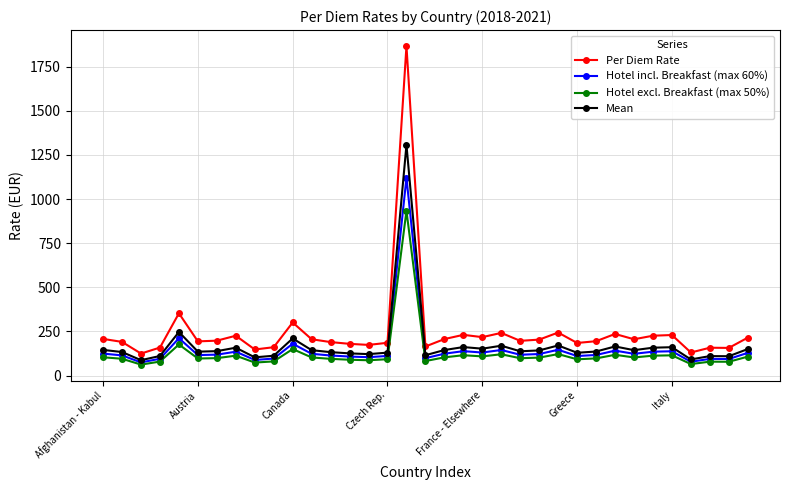

How many data points does each series have?

35